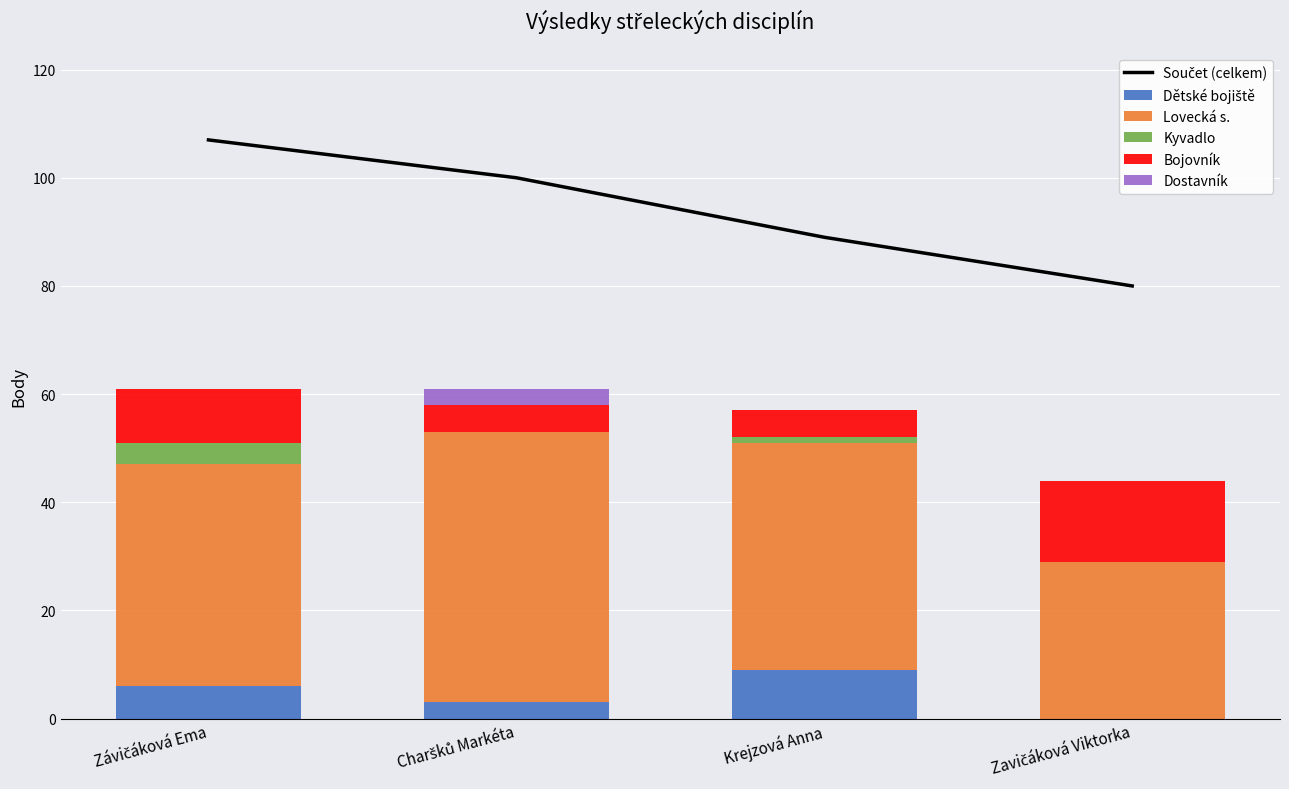

Which series changed the most between Charšků Markéta and Zavičáková Viktorka?

Lovecká s.